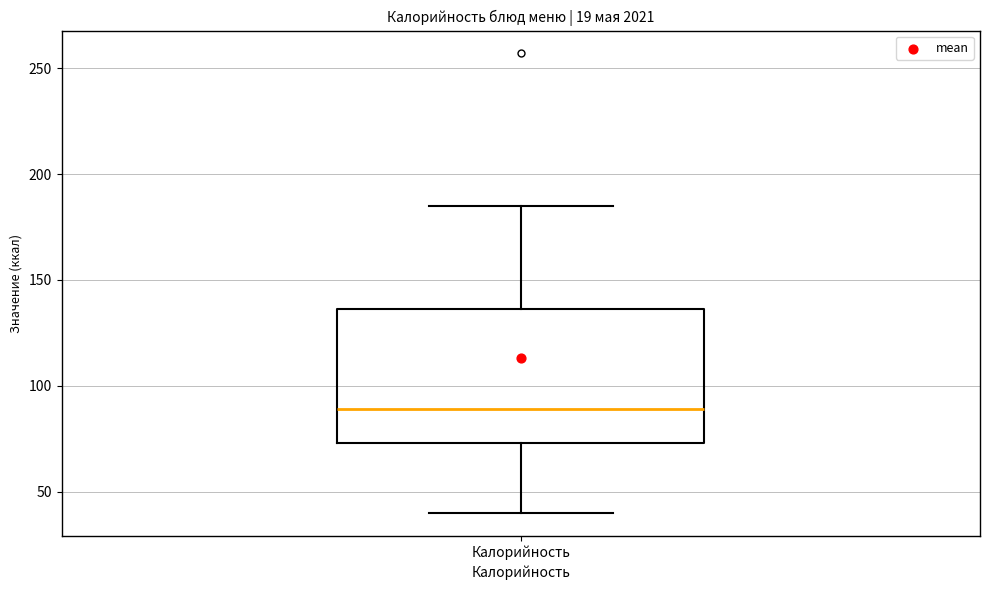

Read this box plot against the y-axis: the position of the median line, the range covered by the box, and the ends of both whiskers. The values are not printed on the chart, so give them approximately, as read against the axis.

median 90, box 75 to 135, whiskers 40 to 185